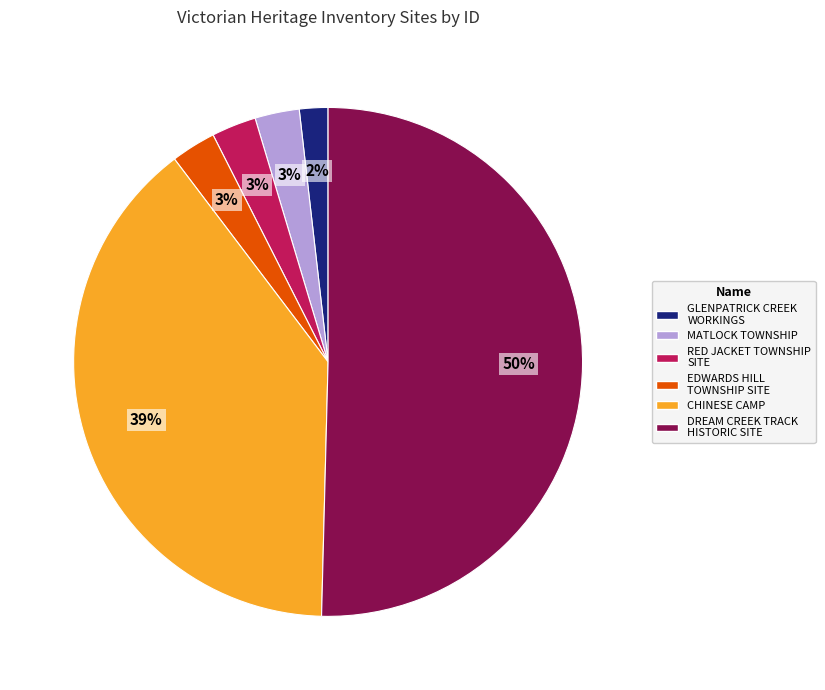

What percentage is the EDWARDS HILL TOWNSHIP SITE slice, to the nearest percent?

3%